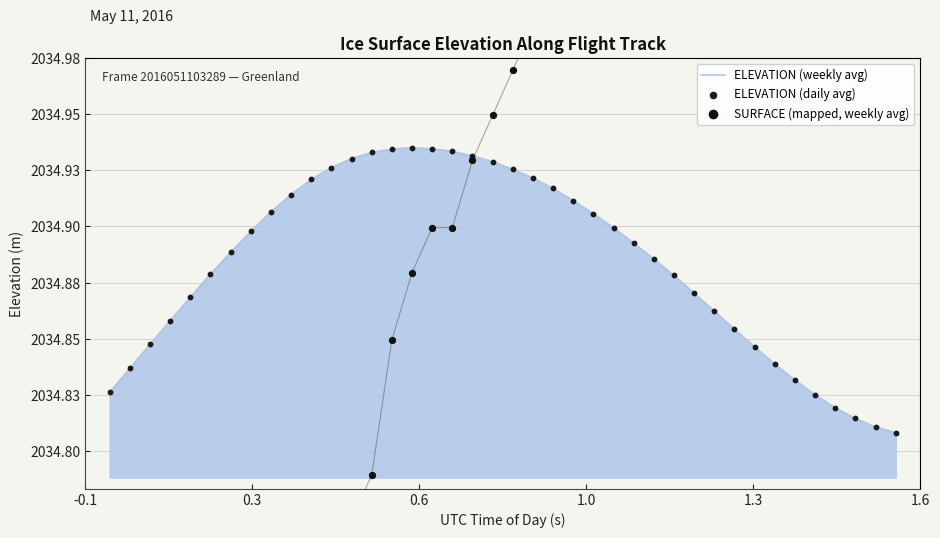

At how many categories does at least one series exceed 2034?

40